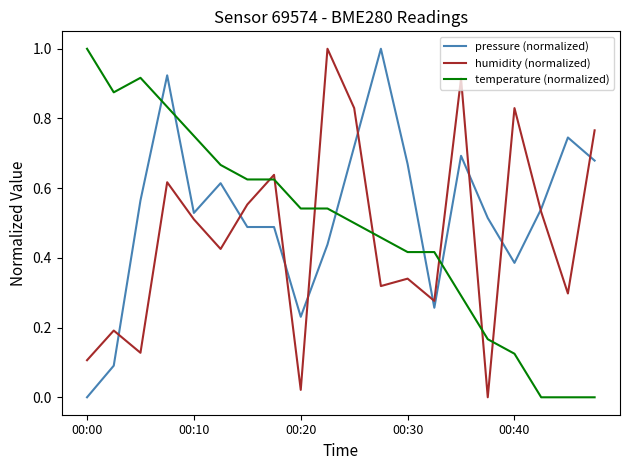

What is the greatest value displayed?

1.0